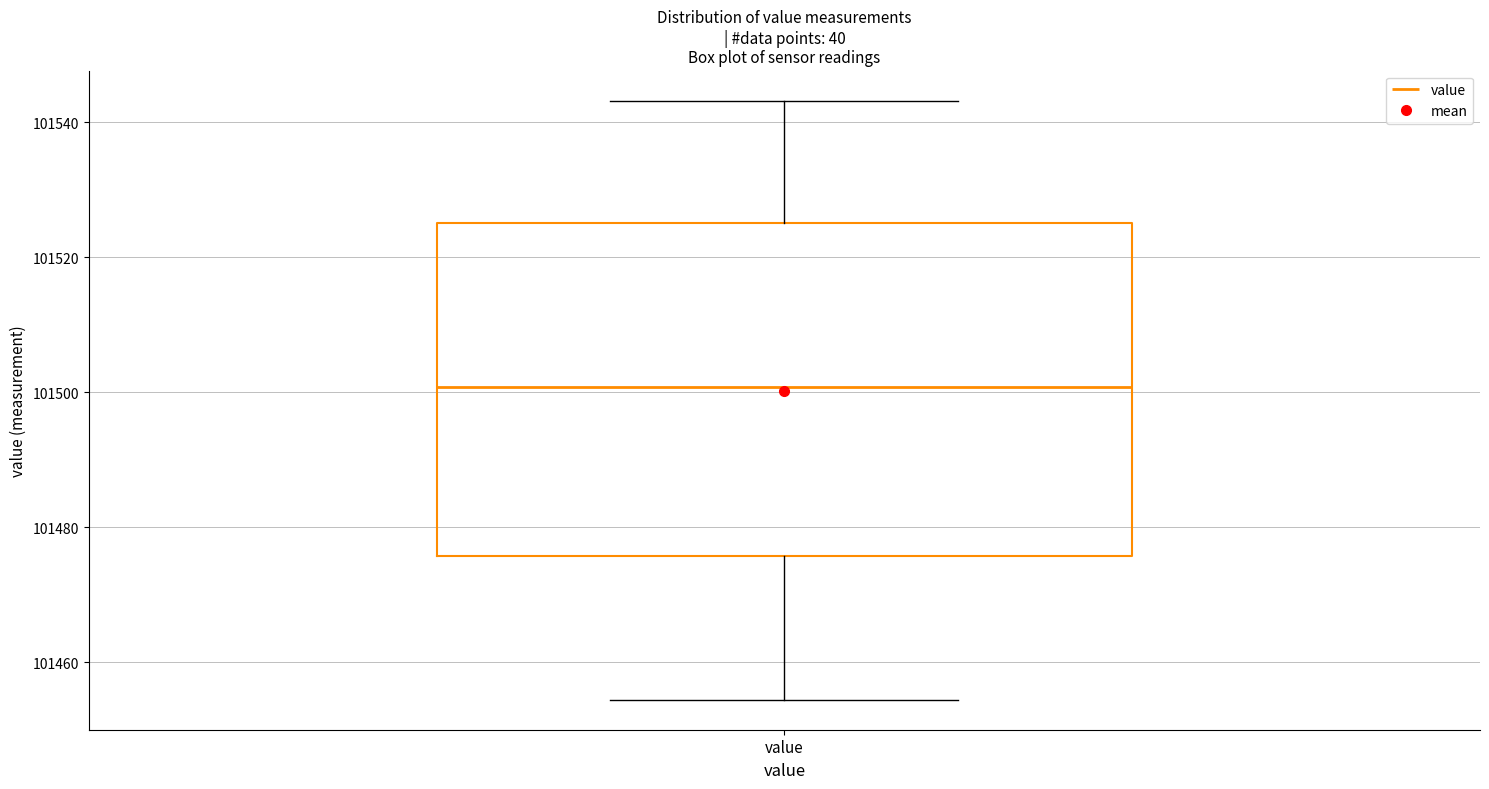

Read this box plot against the y-axis: the position of the median line, the range covered by the box, and the ends of both whiskers. The values are not printed on the chart, so give them approximately, as read against the axis.

median 101500, box 101476 to 101526, whiskers 101454 to 101544